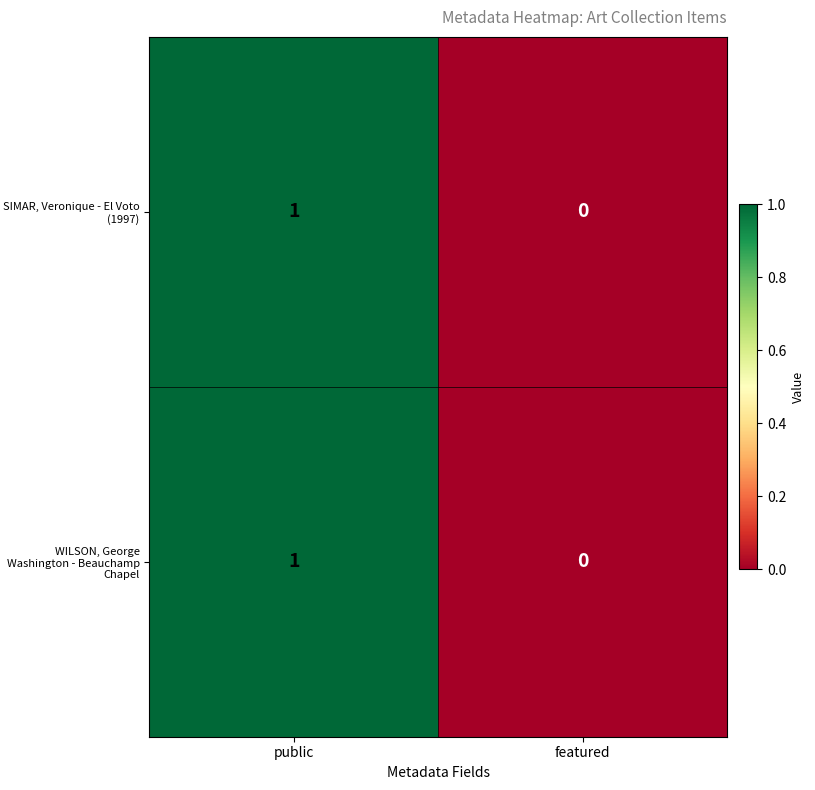

True or false: SIMAR, Veronique - El Voto (1997) has a value of 2 at public.

False